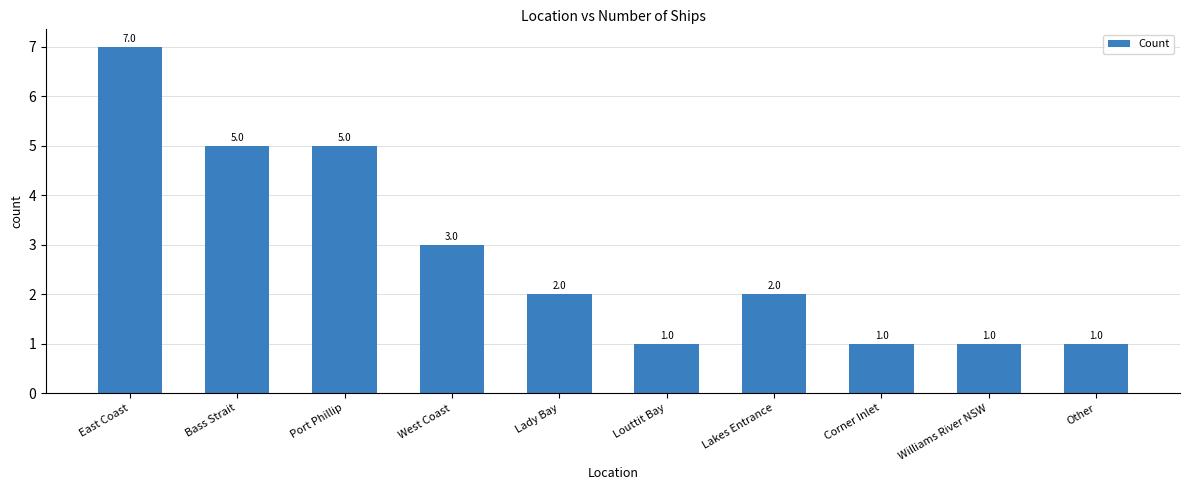

Where does the data first go above 2?

East Coast